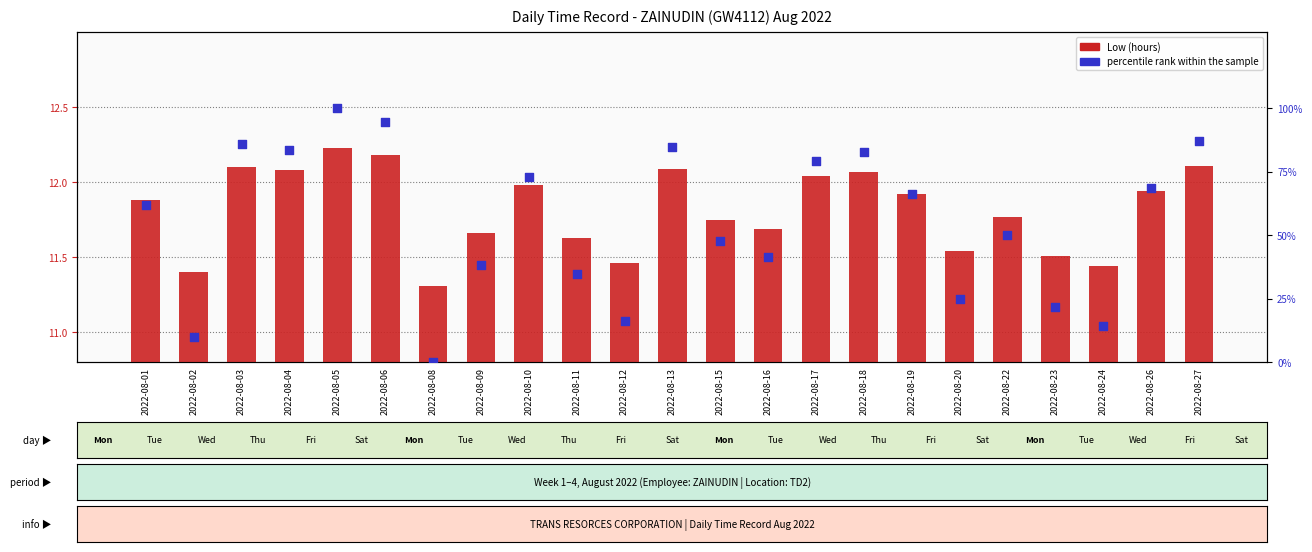

Is the value of percentile rank within the sample at 2022-08-03 greater than the value of Low (hours) at 2022-08-10?

Yes